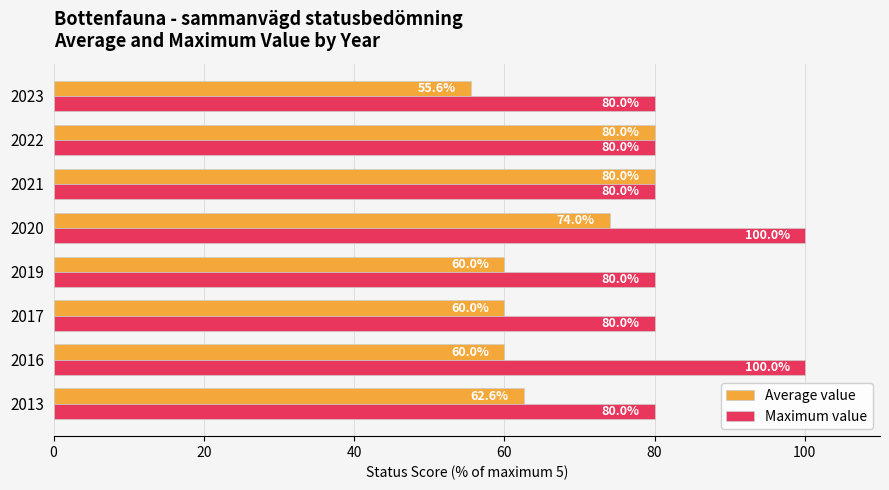

Which series has the largest total across all categories?

Maximum value